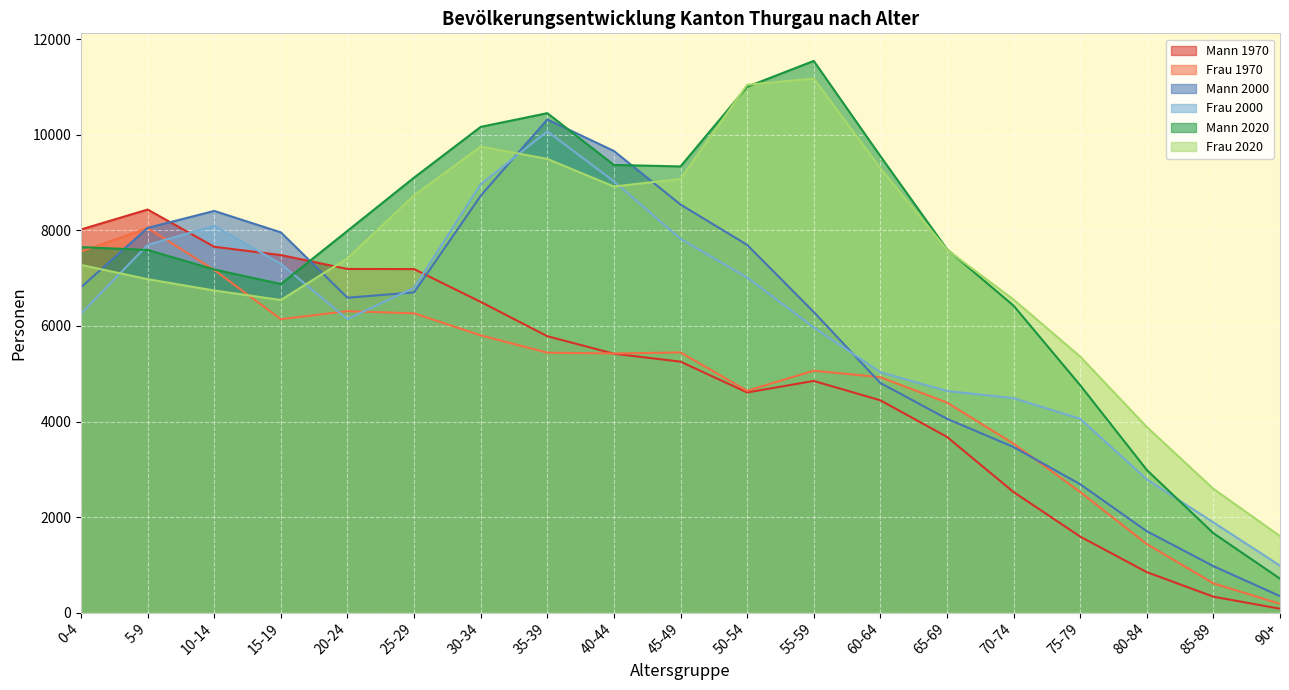

Reading left to right, list all the values displayed in this chart.

Mann 1970: 0-4=8021	5-9=8438	10-14=7658	15-19=7485	20-24=7194	25-29=7191	30-34=6504	35-39=5786	40-44=5419	45-49=5253	50-54=4608	55-59=4849	60-64=4444	65-69=3678	70-74=2523	75-79=1591	80-84=846	85-89=332	90+=80
Frau 1970: 0-4=7560	5-9=8051	10-14=7173	15-19=6142	20-24=6310	25-29=6265	30-34=5804	35-39=5441	40-44=5424	45-49=5446	50-54=4644	55-59=5063	60-64=4928	65-69=4397	70-74=3536	75-79=2524	80-84=1434	85-89=611	90+=182
Mann 2000: 0-4=6811	5-9=8054	10-14=8409	15-19=7960	20-24=6592	25-29=6703	30-34=8727	35-39=10324	40-44=9664	45-49=8543	50-54=7699	55-59=6293	60-64=4807	65-69=4058	70-74=3465	75-79=2687	80-84=1703	85-89=972	90+=344
Frau 2000: 0-4=6259	5-9=7699	10-14=8095	15-19=7303	20-24=6144	25-29=6799	30-34=8968	35-39=10076	40-44=9029	45-49=7825	50-54=7016	55-59=5971	60-64=5032	65-69=4639	70-74=4489	75-79=4057	80-84=2789	85-89=1888	90+=982
Mann 2020: 0-4=7651	5-9=7592	10-14=7183	15-19=6879	20-24=7992	25-29=9107	30-34=10169	35-39=10456	40-44=9372	45-49=9341	50-54=11008	55-59=11550	60-64=9558	65-69=7607	70-74=6426	75-79=4760	80-84=2986	85-89=1661	90+=709
Frau 2020: 0-4=7278	5-9=6980	10-14=6743	15-19=6544	20-24=7418	25-29=8736	30-34=9758	35-39=9498	40-44=8920	45-49=9079	50-54=11050	55-59=11182	60-64=9302	65-69=7598	70-74=6553	75-79=5359	80-84=3885	85-89=2590	90+=1600